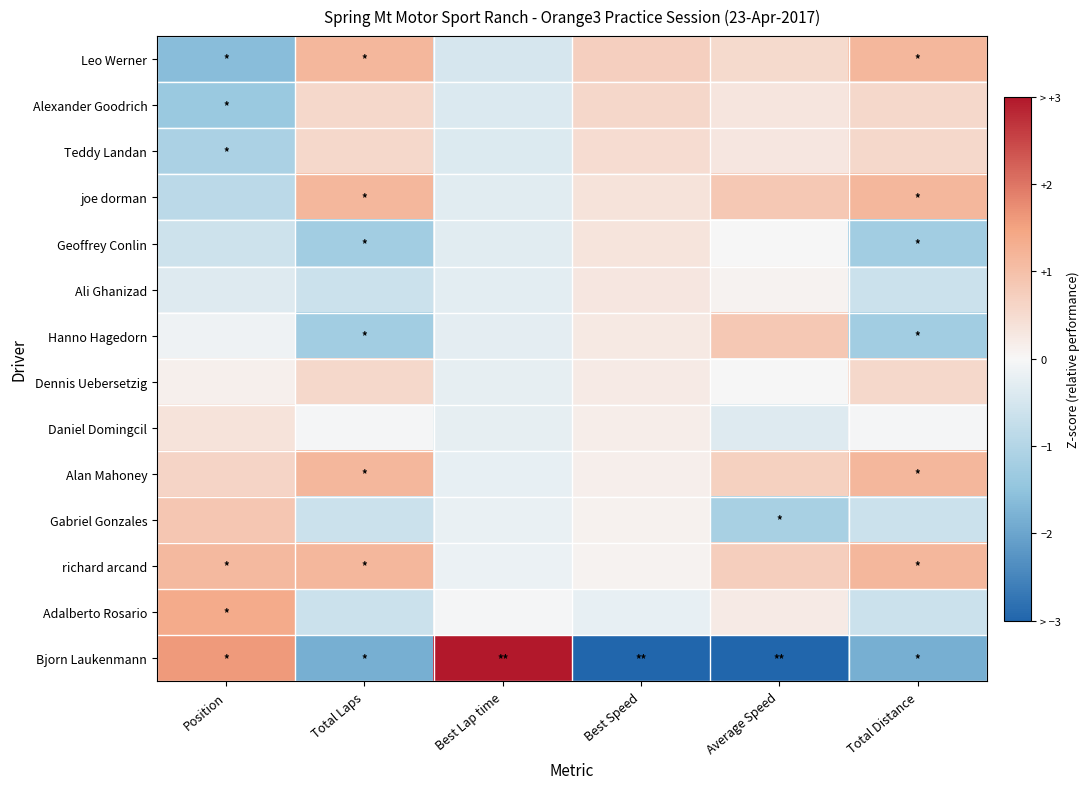

Reading left to right, transcribe all the data shown in this chart.

Leo Werner: Position=-1.6	Total Laps=1.2	Best Lap time=-0.5	Best Speed=0.7	Average Speed=0.5	Total Distance=1.2
Alexander Goodrich: Position=-1.4	Total Laps=0.6	Best Lap time=-0.4	Best Speed=0.6	Average Speed=0.3	Total Distance=0.6
Teddy Landan: Position=-1.1	Total Laps=0.6	Best Lap time=-0.4	Best Speed=0.5	Average Speed=0.3	Total Distance=0.6
joe dorman: Position=-0.9	Total Laps=1.2	Best Lap time=-0.3	Best Speed=0.4	Average Speed=0.9	Total Distance=1.2
Geoffrey Conlin: Position=-0.6	Total Laps=-1.2	Best Lap time=-0.3	Best Speed=0.3	Average Speed=-0.0	Total Distance=-1.2
Ali Ghanizad: Position=-0.4	Total Laps=-0.6	Best Lap time=-0.3	Best Speed=0.3	Average Speed=0.1	Total Distance=-0.6
Hanno Hagedorn: Position=-0.1	Total Laps=-1.2	Best Lap time=-0.3	Best Speed=0.2	Average Speed=0.9	Total Distance=-1.2
Dennis Uebersetzig: Position=0.1	Total Laps=0.6	Best Lap time=-0.3	Best Speed=0.2	Average Speed=-0.0	Total Distance=0.6
Daniel Domingcil: Position=0.4	Total Laps=-0.0	Best Lap time=-0.2	Best Speed=0.2	Average Speed=-0.4	Total Distance=-0.0
Alan Mahoney: Position=0.6	Total Laps=1.2	Best Lap time=-0.2	Best Speed=0.1	Average Speed=0.7	Total Distance=1.2
Gabriel Gonzales: Position=0.9	Total Laps=-0.6	Best Lap time=-0.2	Best Speed=0.1	Average Speed=-1.2	Total Distance=-0.6
richard arcand: Position=1.1	Total Laps=1.2	Best Lap time=-0.2	Best Speed=0.1	Average Speed=0.7	Total Distance=1.2
Adalberto Rosario: Position=1.4	Total Laps=-0.6	Best Lap time=-0.0	Best Speed=-0.2	Average Speed=0.2	Total Distance=-0.6
Bjorn Laukenmann: Position=1.6	Total Laps=-1.8	Best Lap time=3.6	Best Speed=-3.5	Average Speed=-3.1	Total Distance=-1.8